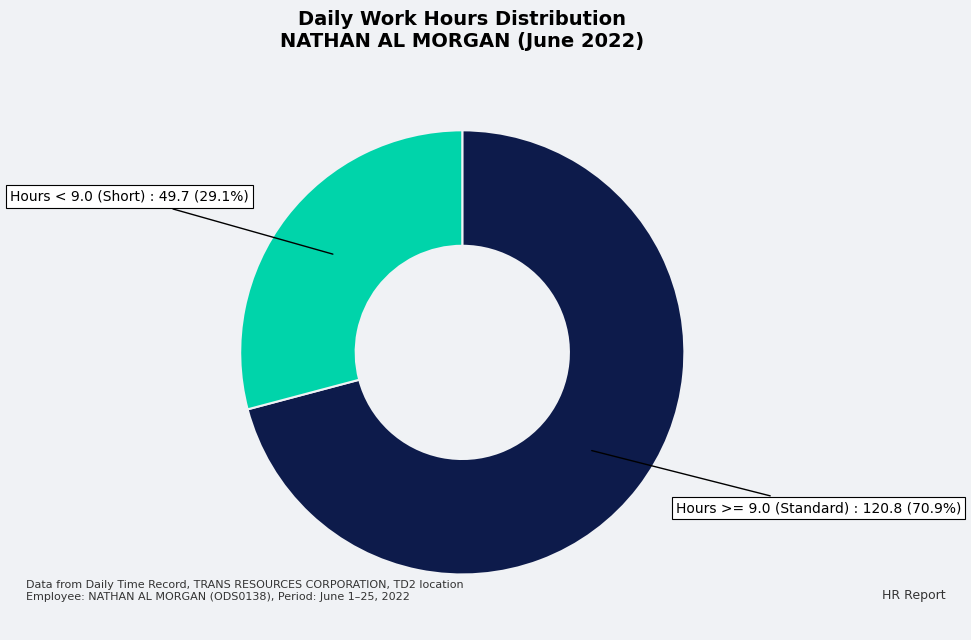

Is there a majority slice in this chart?

Yes